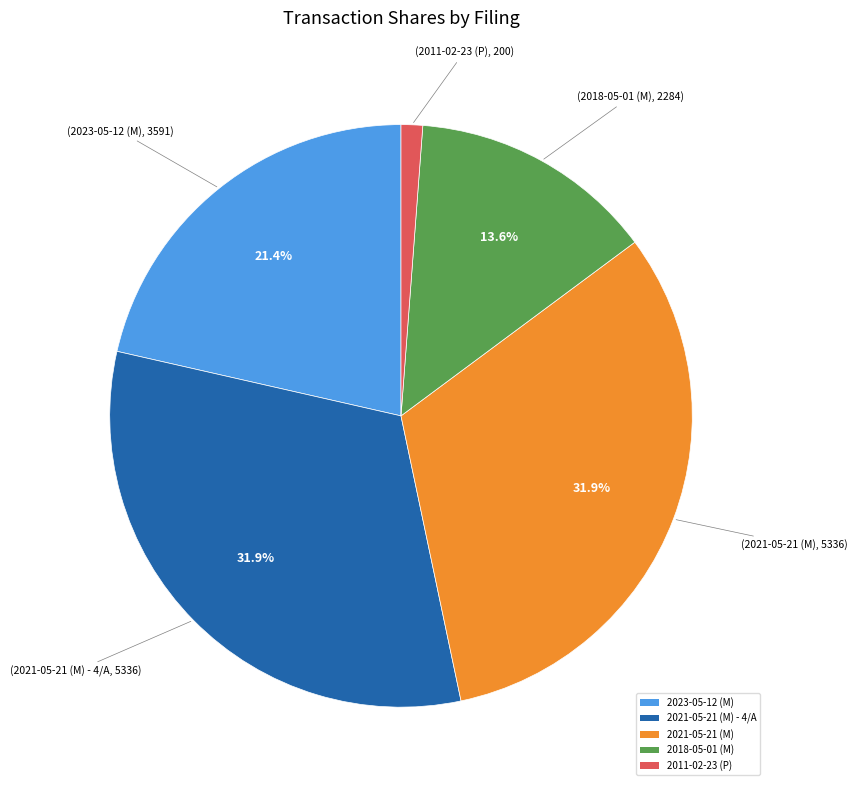

To the nearest percent, what portion does 2023-05-12 (M) represent?

21%